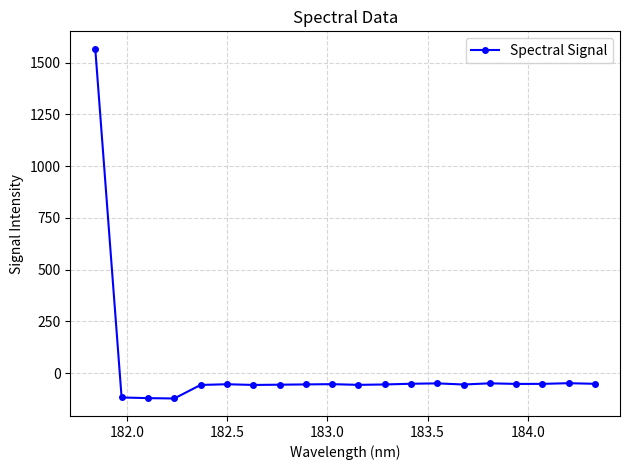

Is this an area chart (filled region under the line)?

No